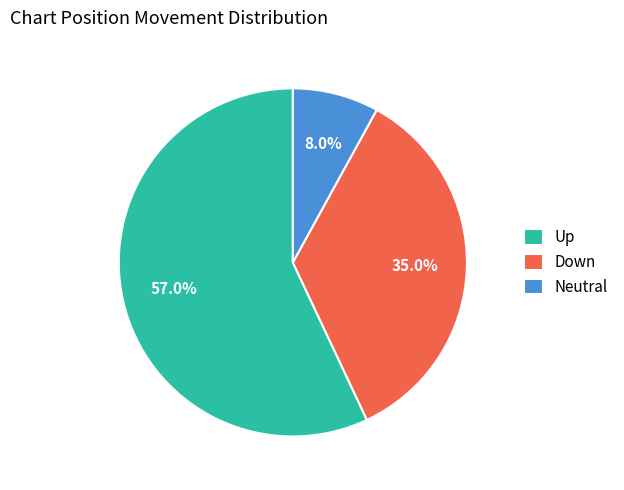

What is the total percentage of Down and Neutral?

43.0%